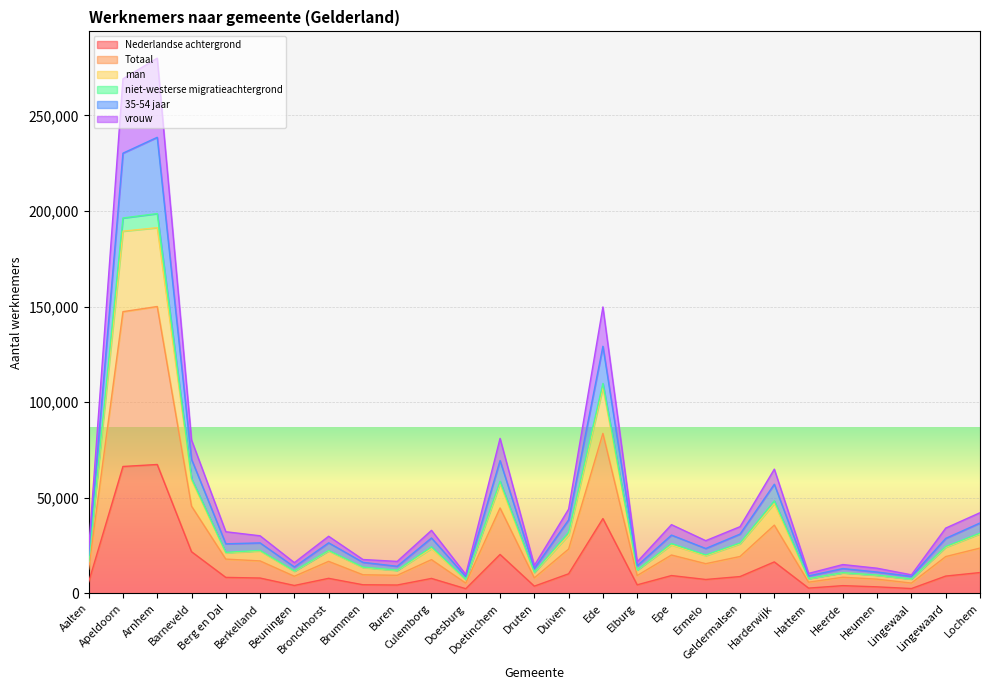

Between Arnhem and Barneveld, which series saw the biggest shift?

Totaal